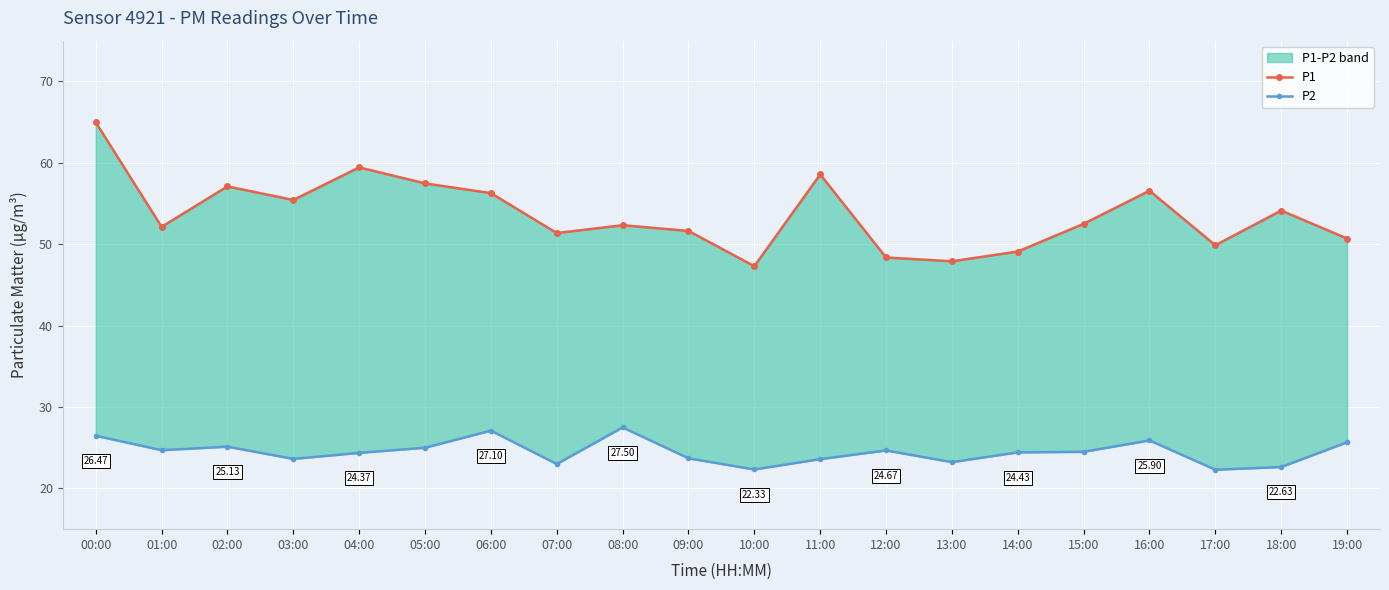

Is it true that P2 equals 23.0 at 07:00?

True